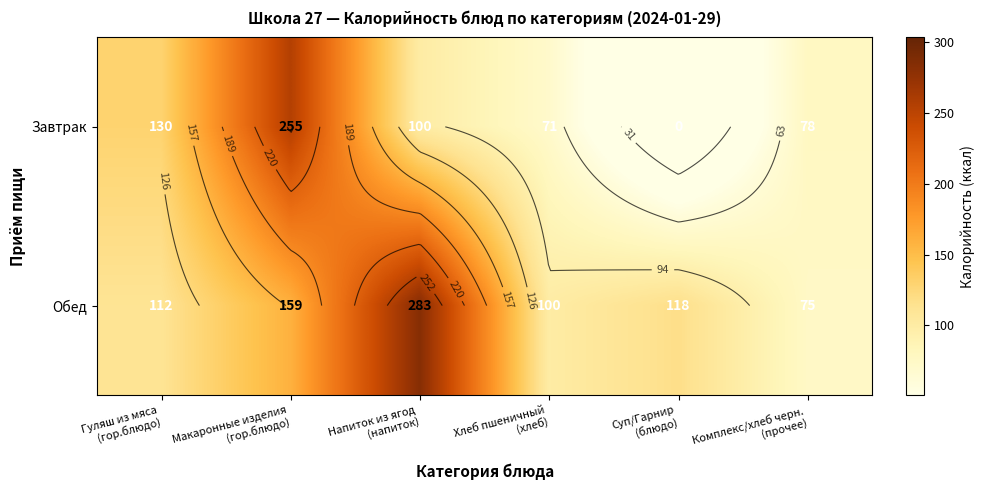

List the labels in order of Завтрак value, smallest first.

Суп/Гарнир (блюдо), Хлеб пшеничный (хлеб), Комплекс/хлеб черн. (прочее), Напиток из ягод (напиток), Гуляш из мяса (гор.блюдо), Макаронные изделия (гор.блюдо)